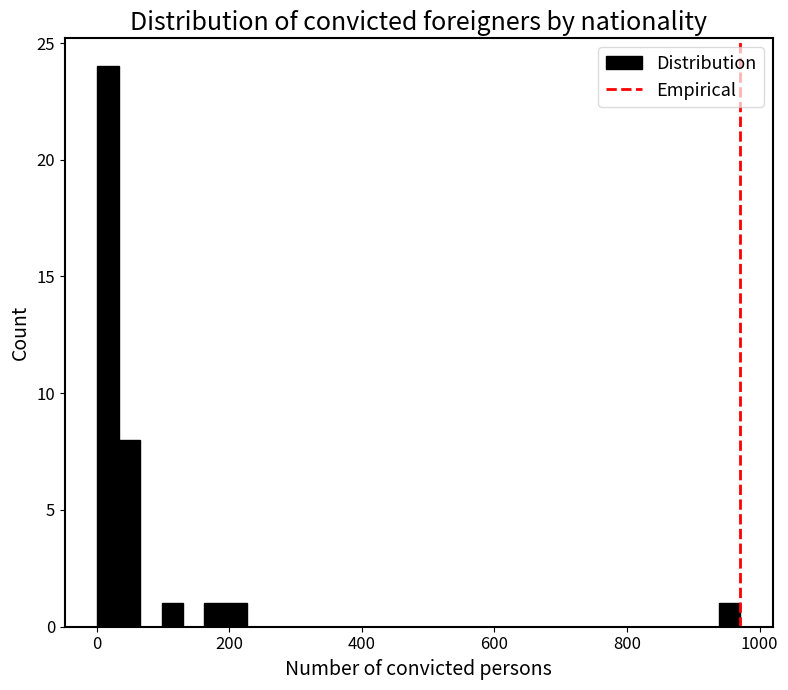

Around what value on the x-axis is the tallest bar? Give the approximate position of its centre, as read against the axis.

20